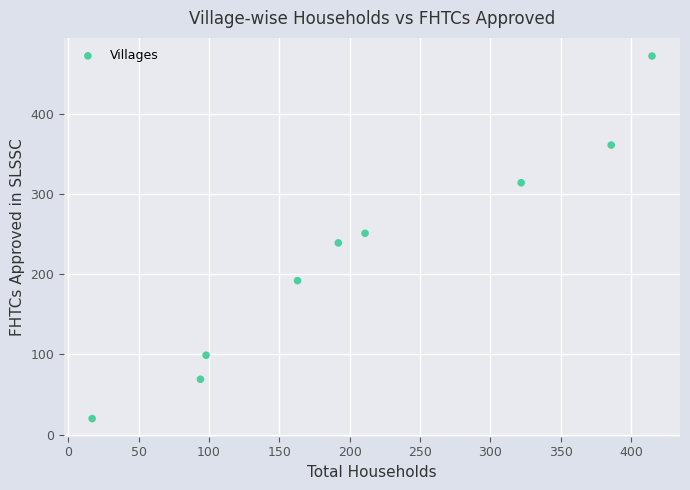

What is the average Y value?

224